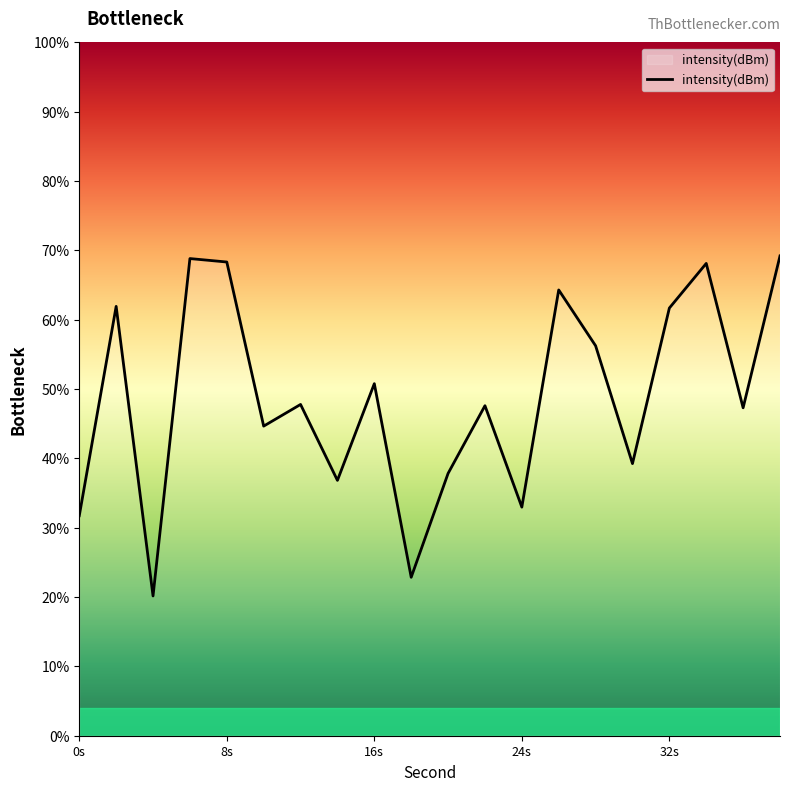

What is the difference between the maximum and minimum values?

49.0